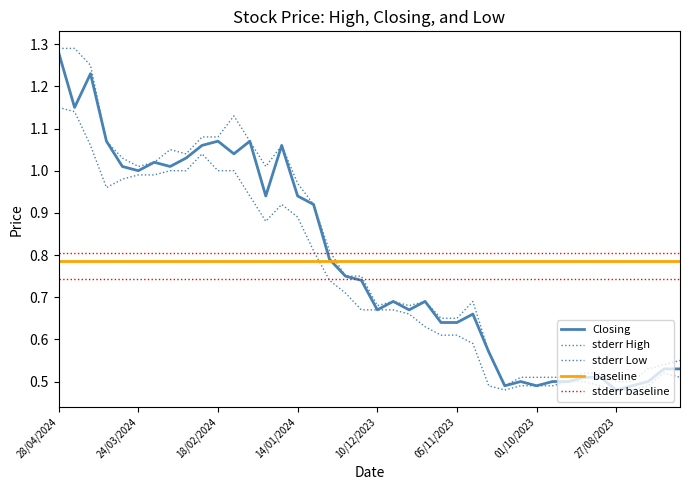

Is it true that Low equals 0.2 at 03/03/2024?

False